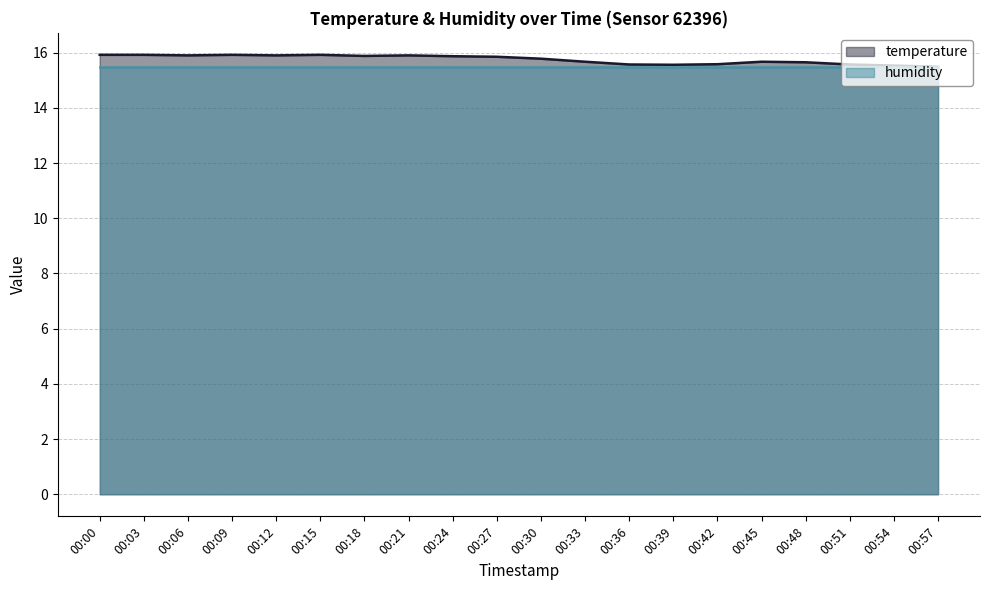

What is the difference between the maximum and minimum values?

0.4